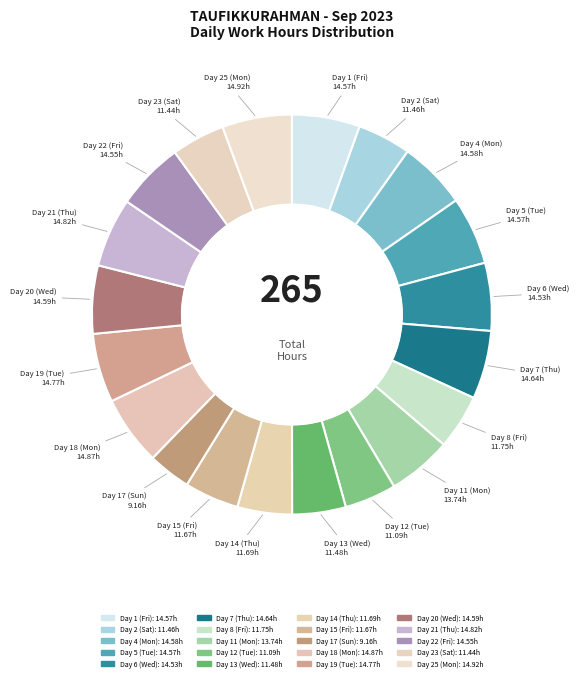

What is the total percentage of Day 5 (Tue) and Day 17 (Sun)?

9.0%